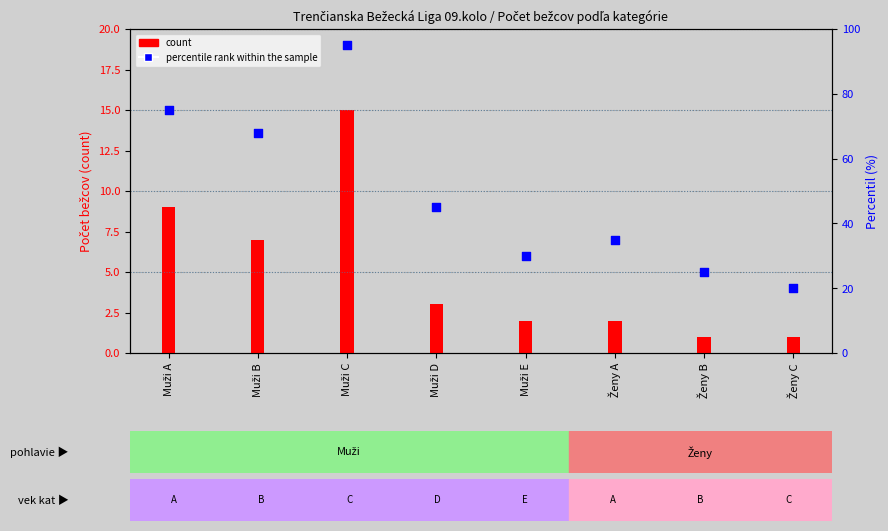

At how many categories does at least one series exceed 69?

2